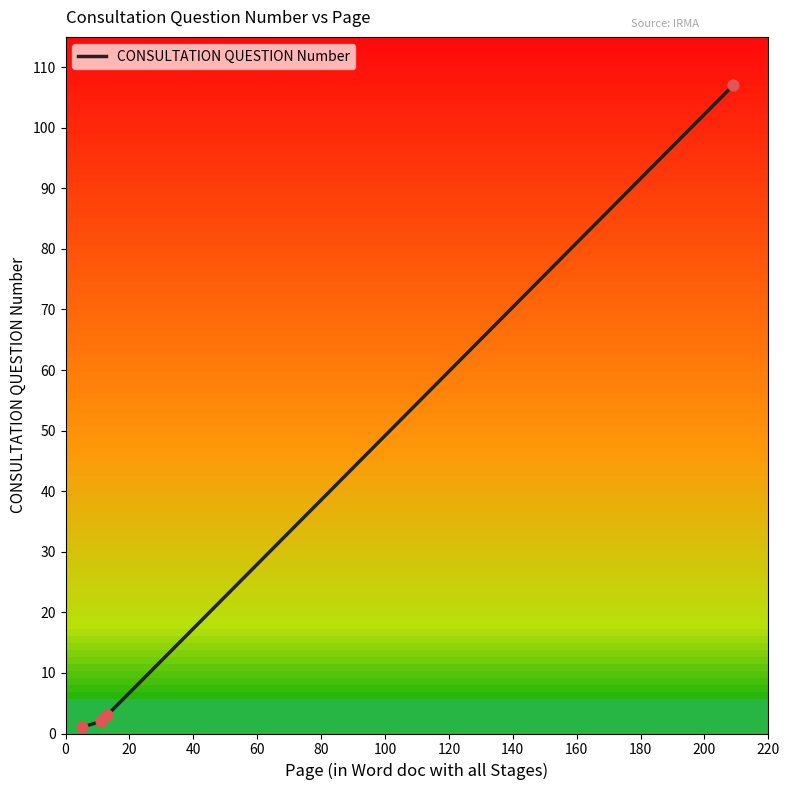

What is the average value?

28